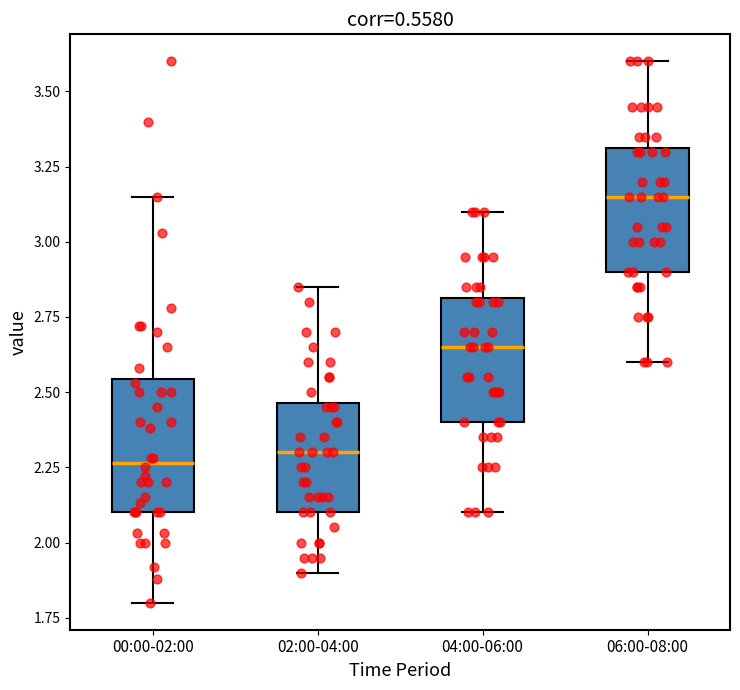

Where is the lower edge of the box for 04:00-06:00 on the y-axis? The values are not printed on the chart, so give them approximately, as read against the axis.

2.40